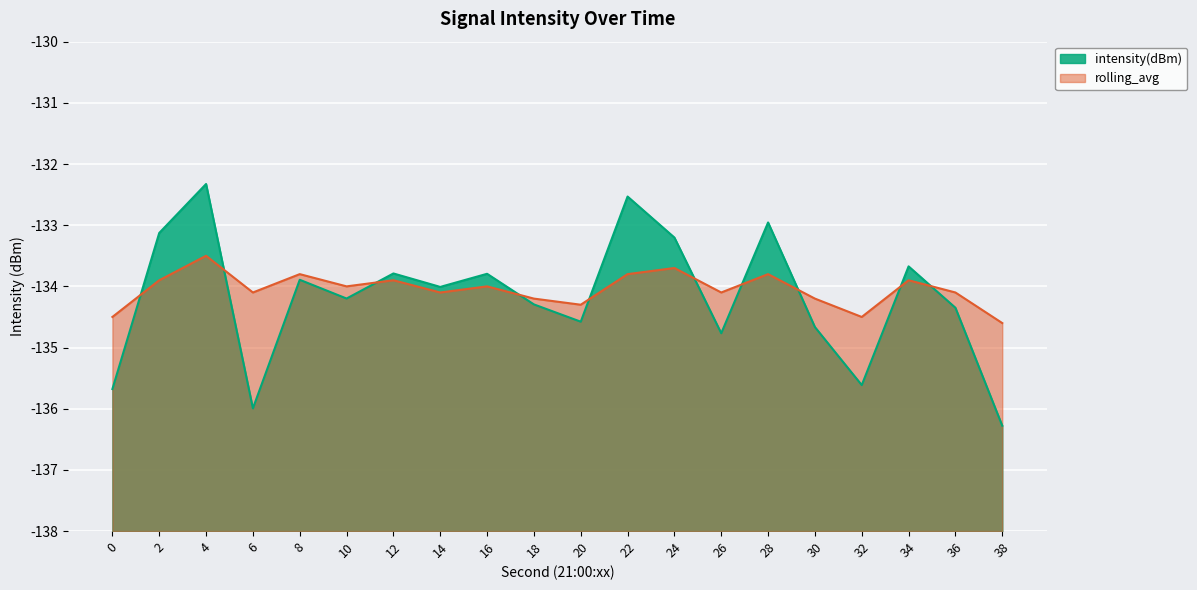

Which series has the largest range (max minus min)?

intensity(dBm)